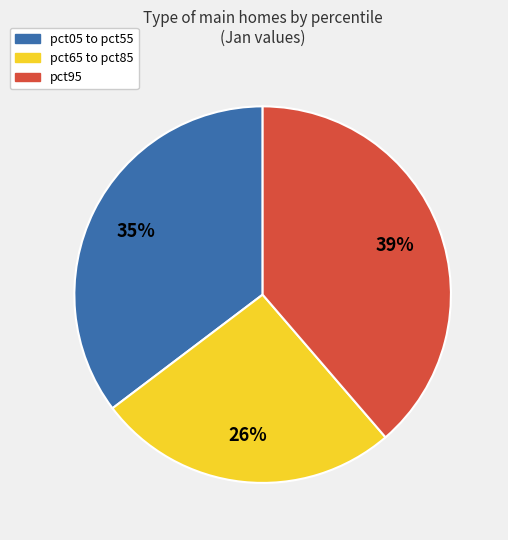

Count the number of slices in the pie.

3